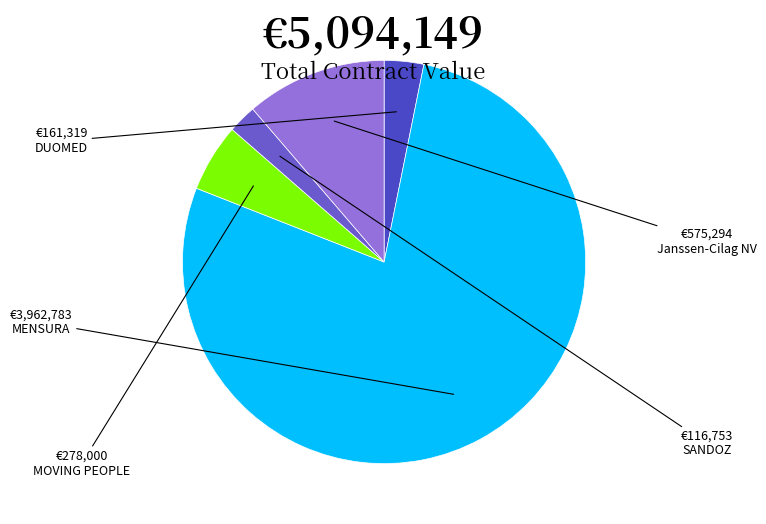

How many segments does this pie chart have?

5